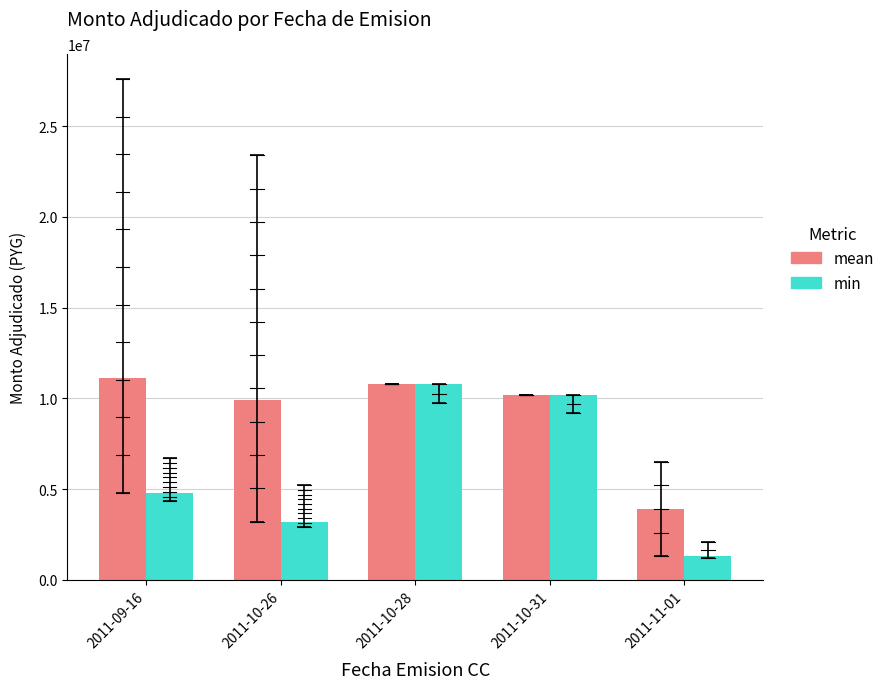

At which category is the sum across all series the highest?

2011-10-28